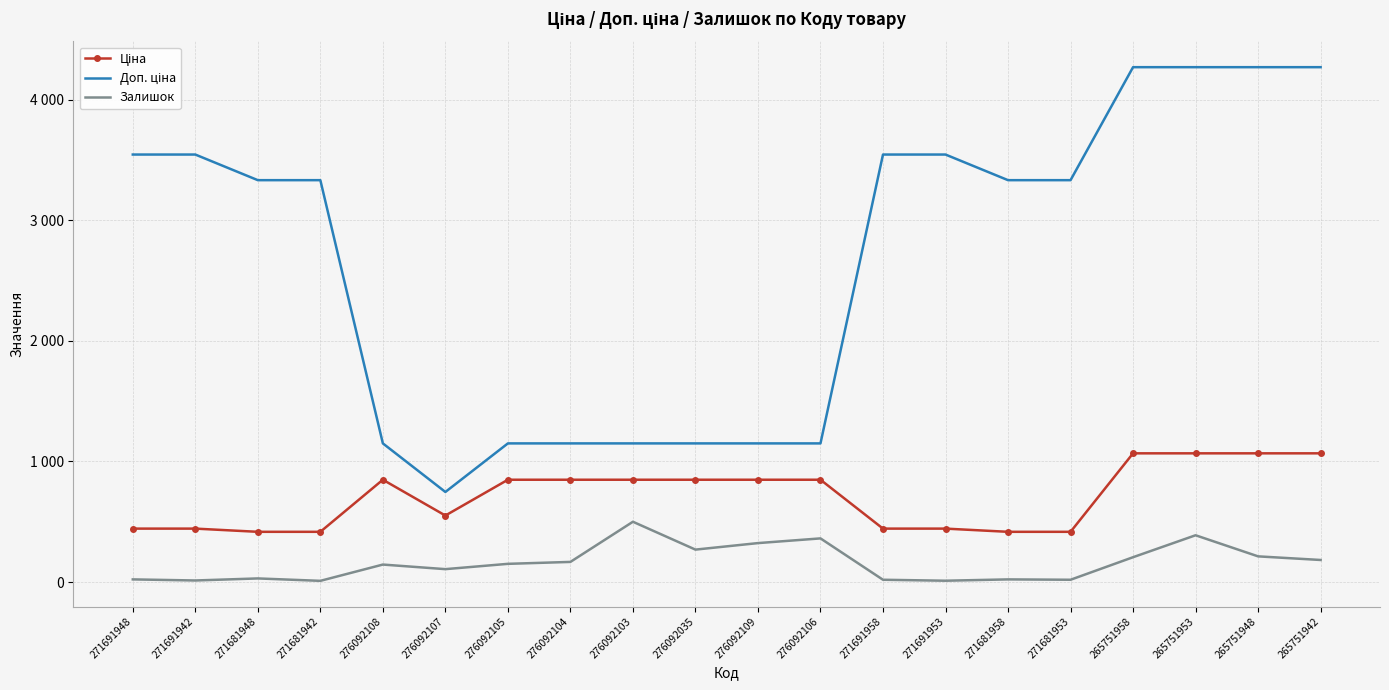

Is it true that Ціна equals 1405.8 at 265751942?

False